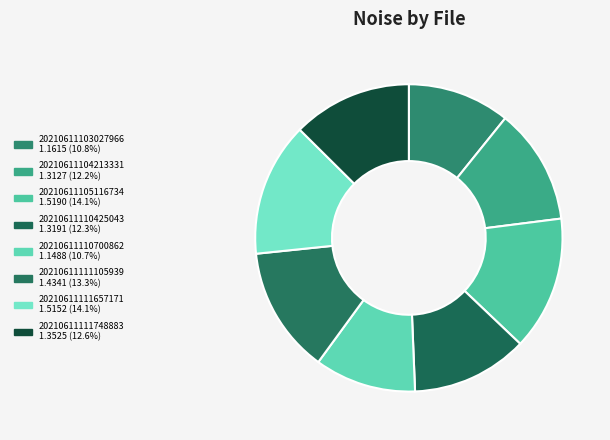

The 20210611111657171 slice represents 14% of the pie. True or false?

True